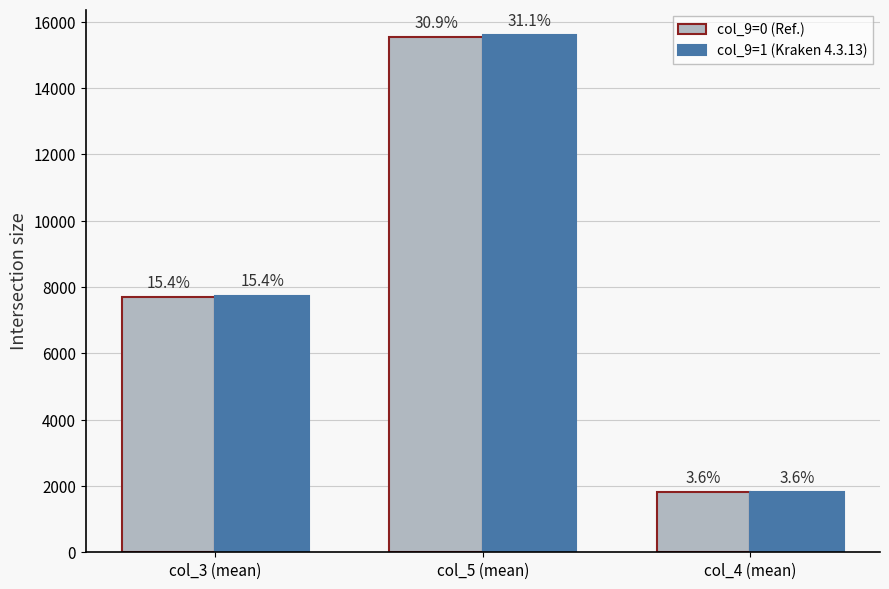

Reading right to left, list all the values displayed in this chart.

col_9=0 (Ref.): 1813	15529	7709
col_9=1 (Kraken 4.3.13): 1810	15592	7745